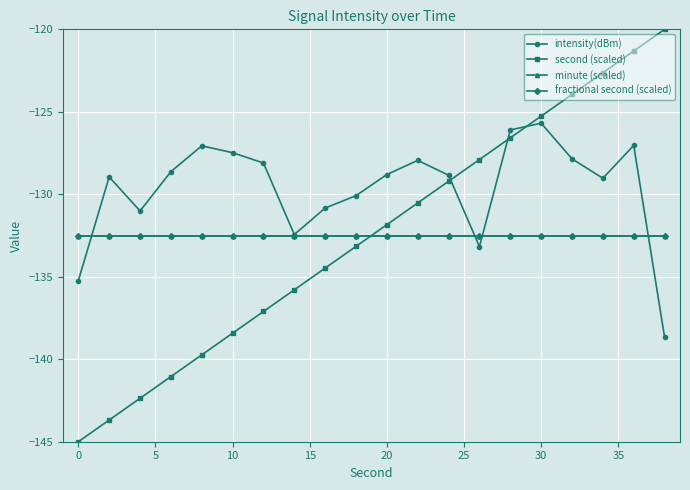

Which series ends up on top after the final intersection of intensity(dBm) and second (scaled)?

second (scaled)